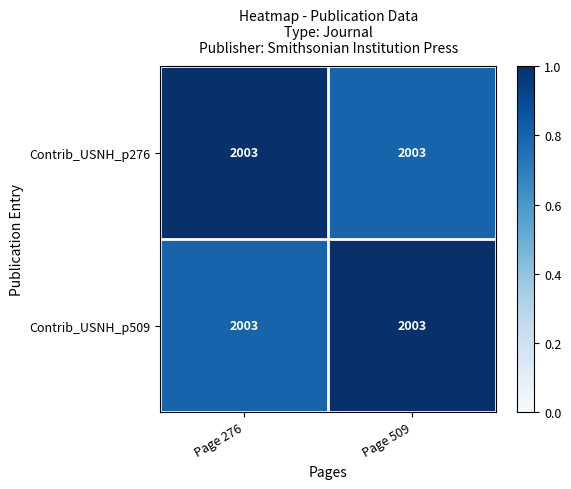

Where is Contrib_USNH_p276 nearest to the value 0?

Page 509